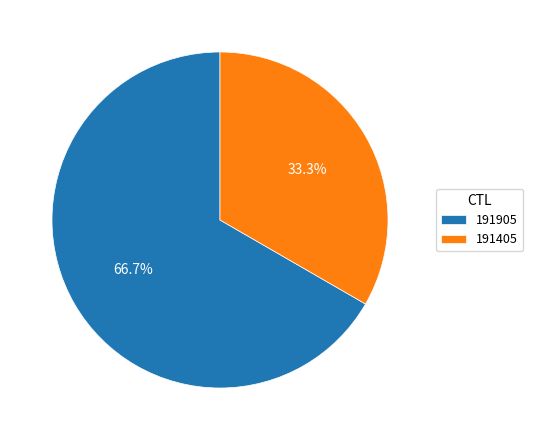

What is the majority slice?

191905